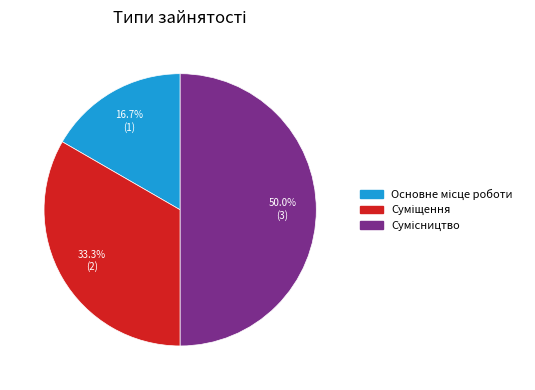

Which has a higher value, Суміщення or Основне місце роботи?

Суміщення